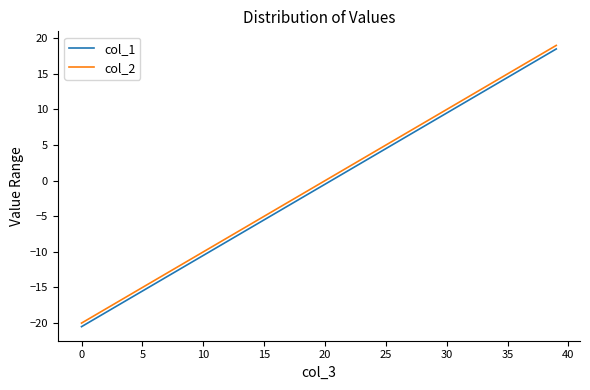

True or false: col_2 and col_1 cross at least once.

False